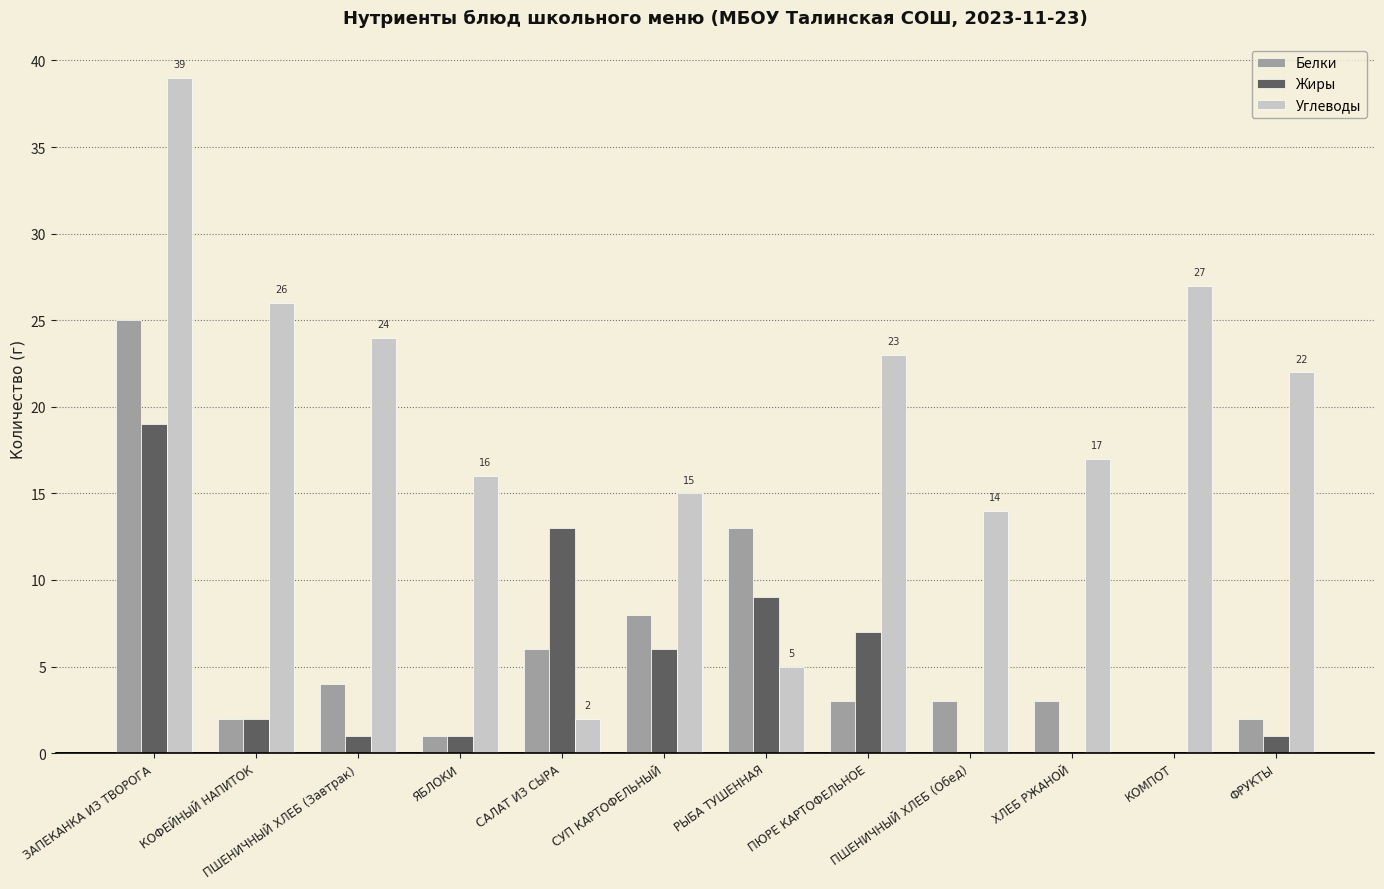

How many series are shown in this chart?

3